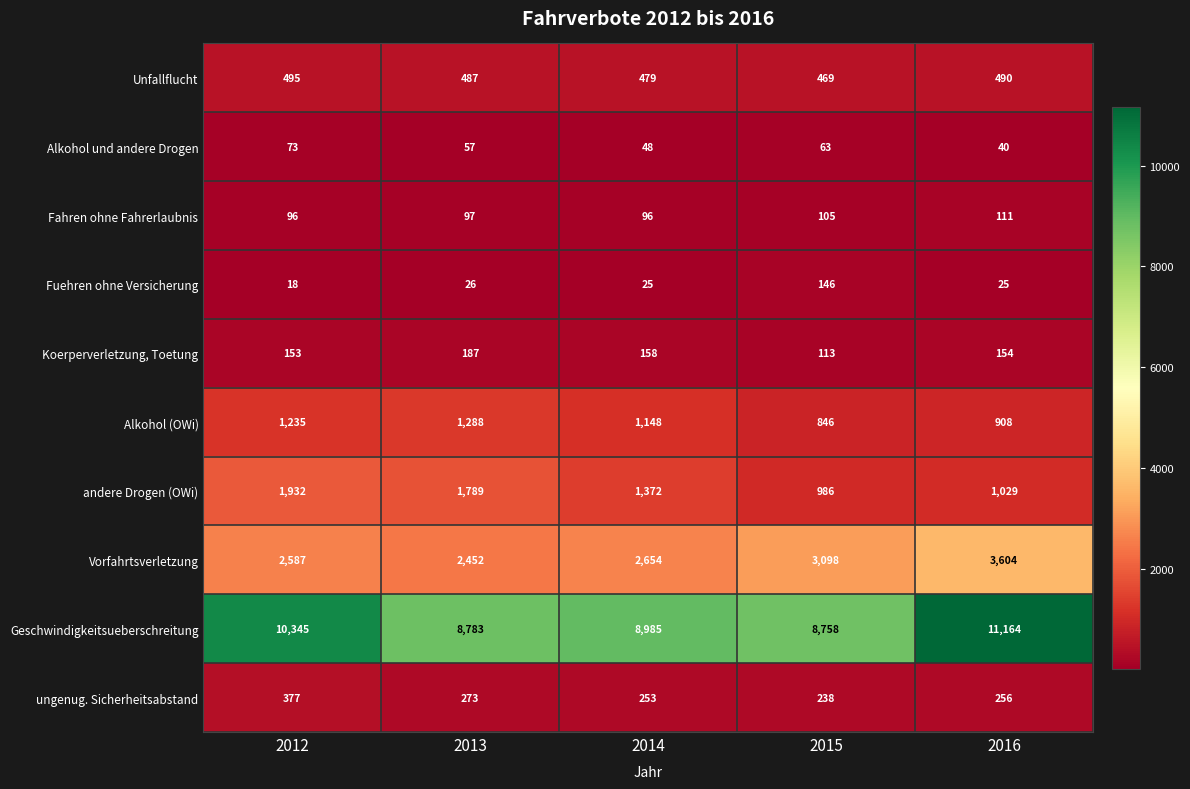

Which series changed the most between 2015 and 2016?

Geschwindigkeitsueberschreitung